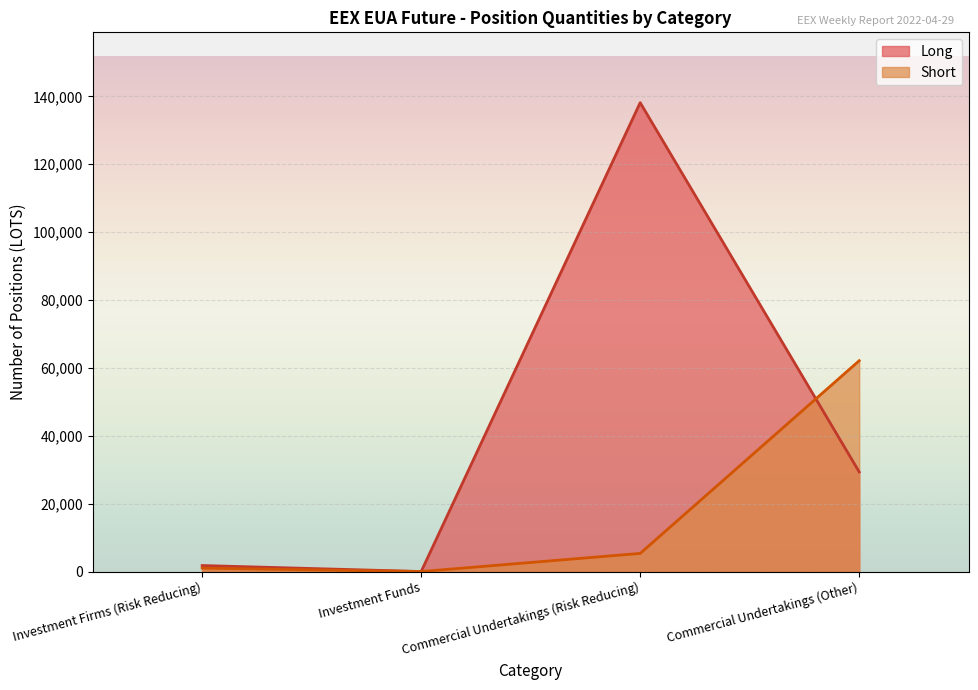

What is the value of the Short point at the 4th from the left?

62112